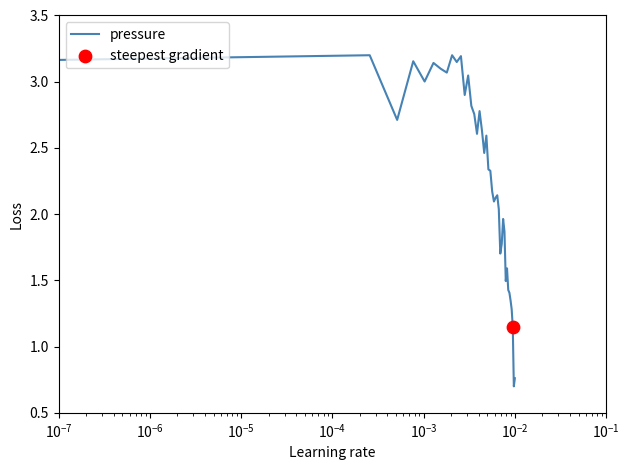

What is the smallest value displayed?

0.7